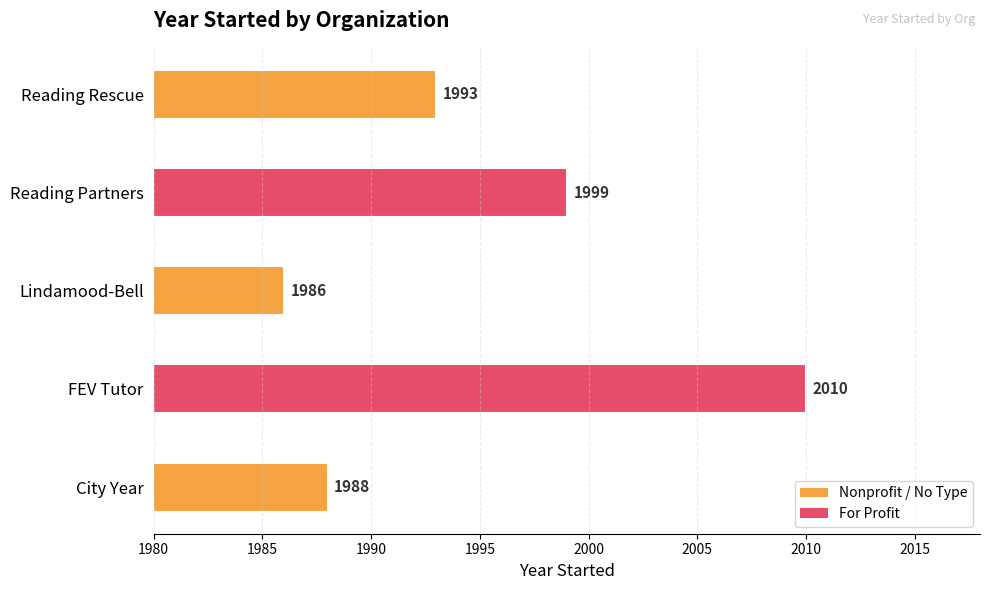

What is the difference between the values at Reading Rescue and Reading Partners?

6